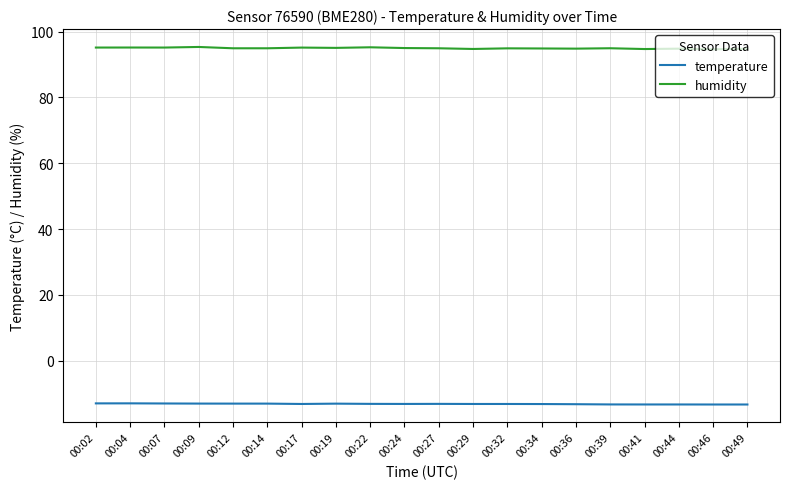

Is it true that humidity equals 128.7 at 00:19?

False